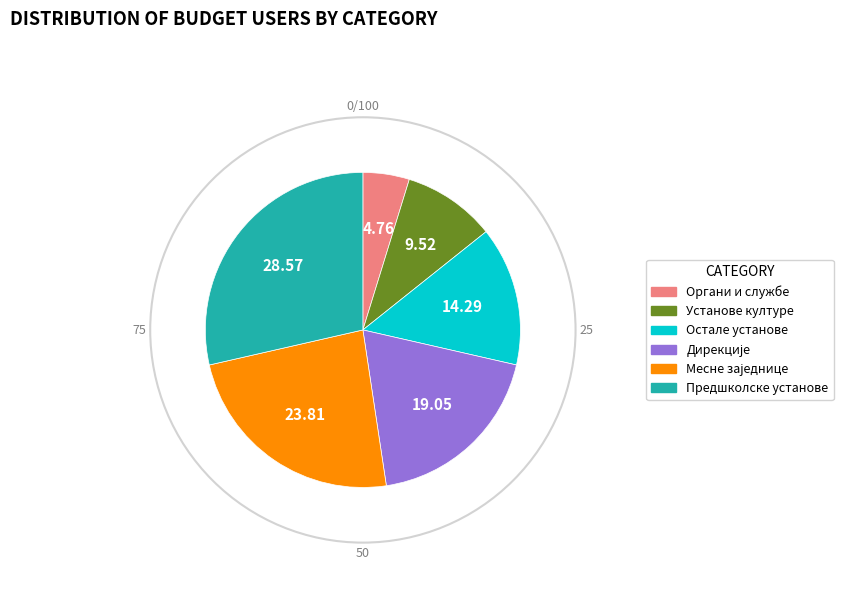

Is there any slice that represents more than half of the pie?

No